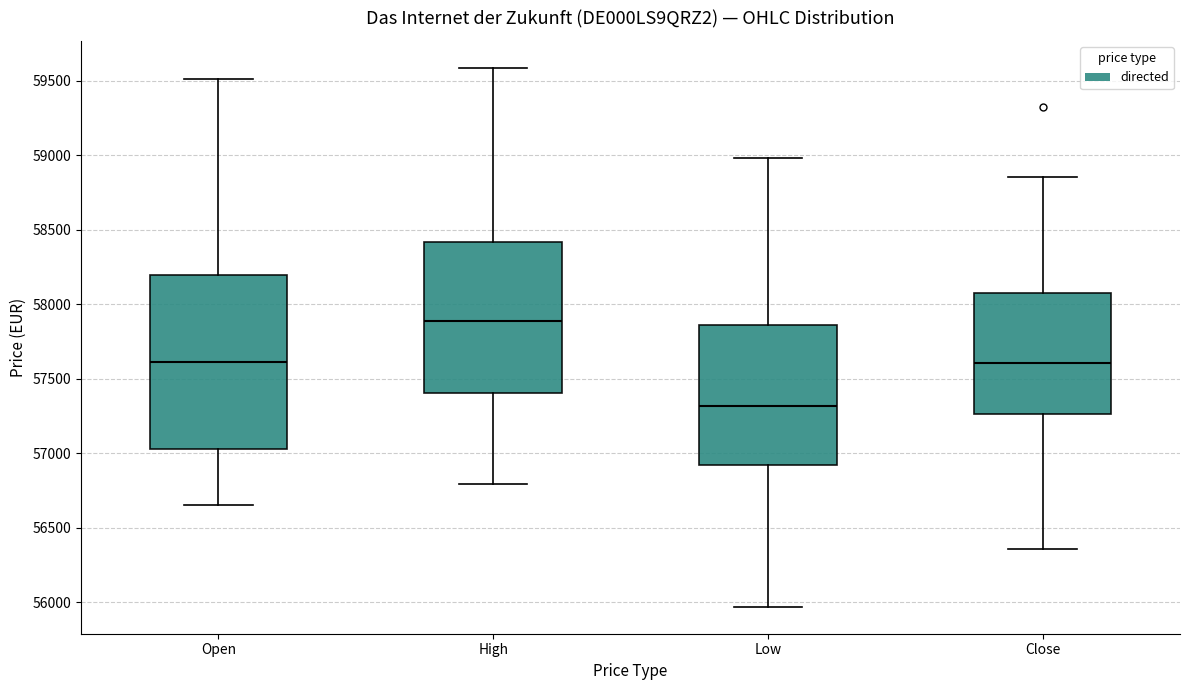

Where is the lower edge of the box for Close on the y-axis? The values are not printed on the chart, so give them approximately, as read against the axis.

57250